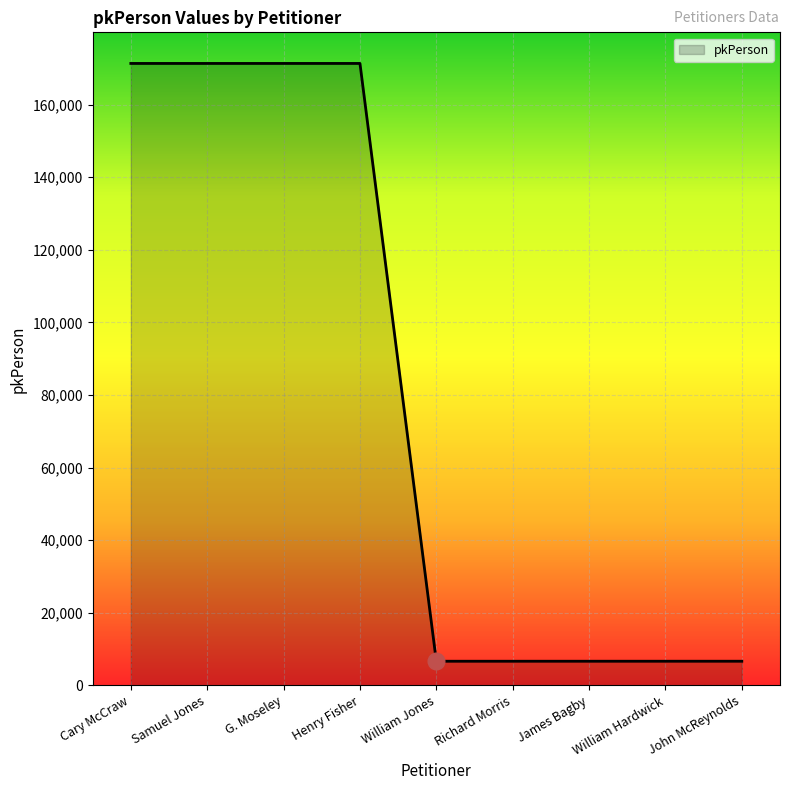

Which has a higher value, William Hardwick or Cary McCraw?

Cary McCraw